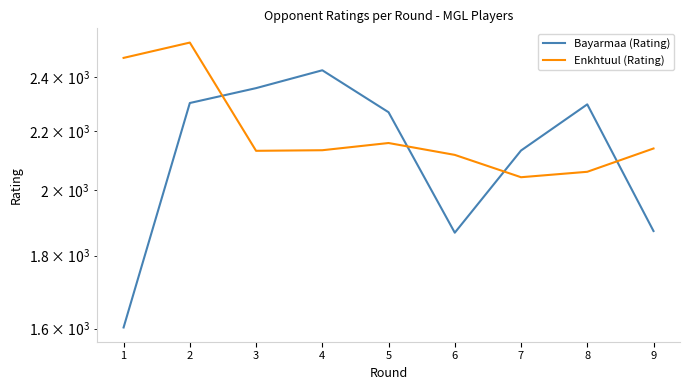

The value of Enkhtuul (Rating) at 5 is 2159. True or false?

True